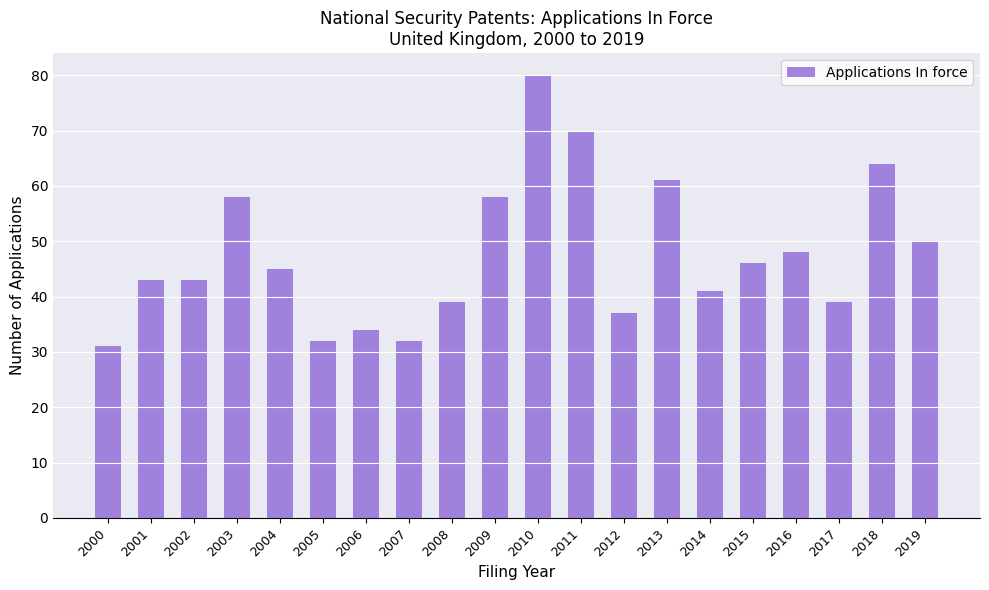

Is it true that the value at 2000 is 10?

False